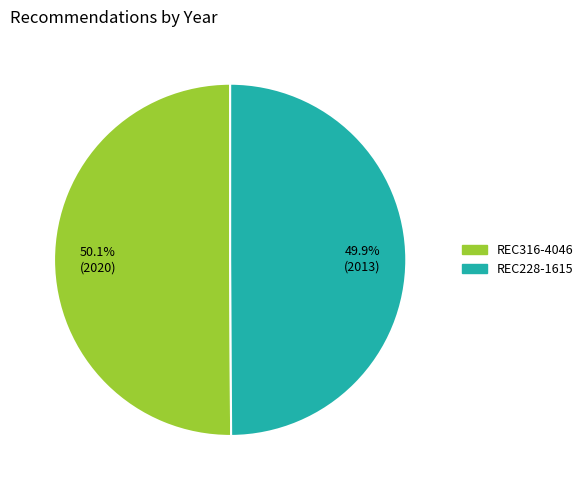

Is there a majority slice in this chart?

Yes